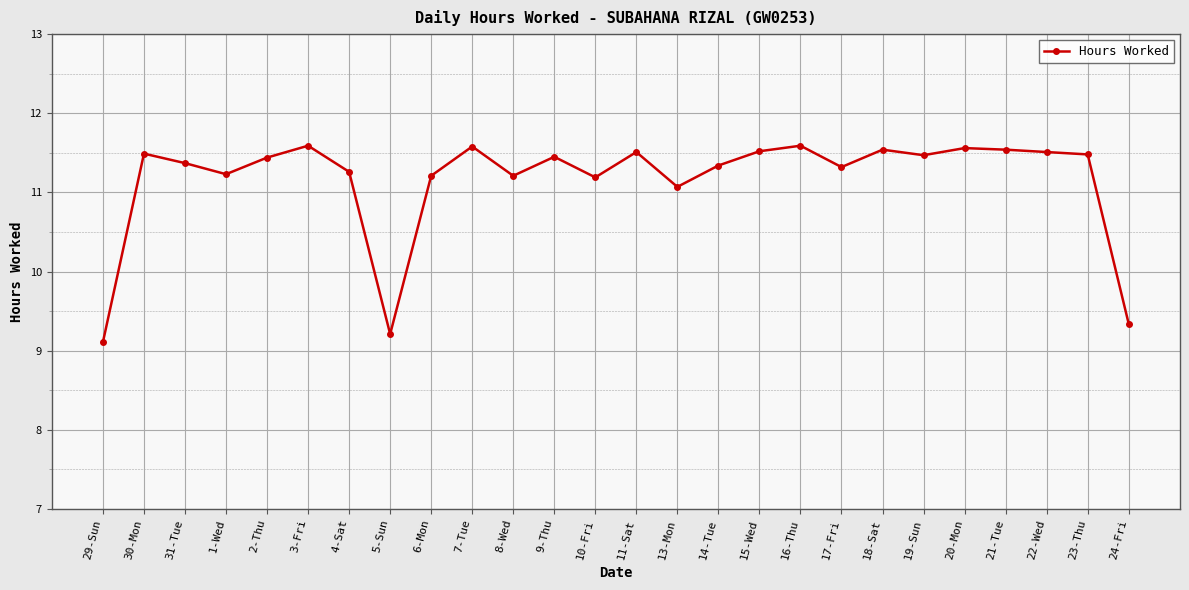

What is the value of the 7th point from the left?

11.3